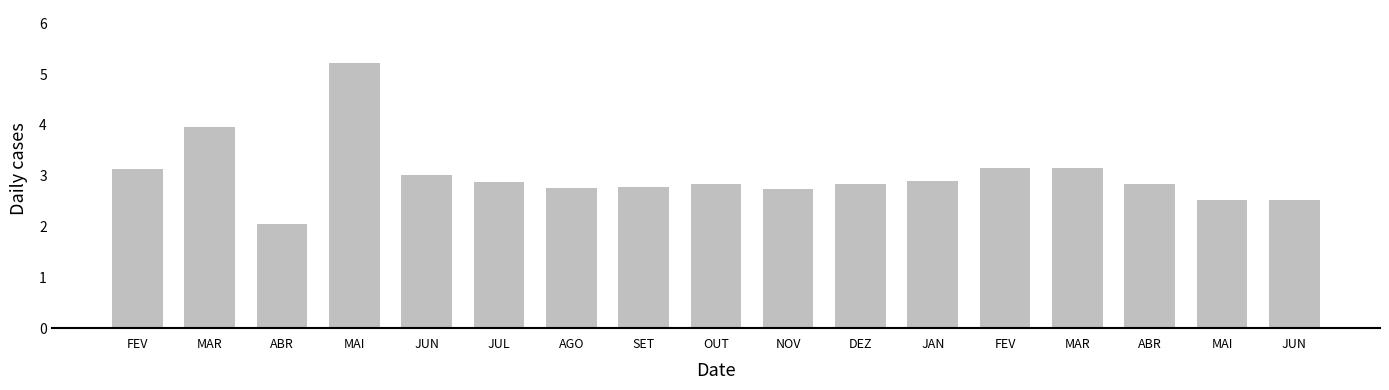

Rank the categories by value from highest to lowest.

MAI, MAR, FEV, MAR, FEV, JUN, JAN, JUL, OUT, DEZ, ABR, SET, AGO, NOV, MAI, JUN, ABR